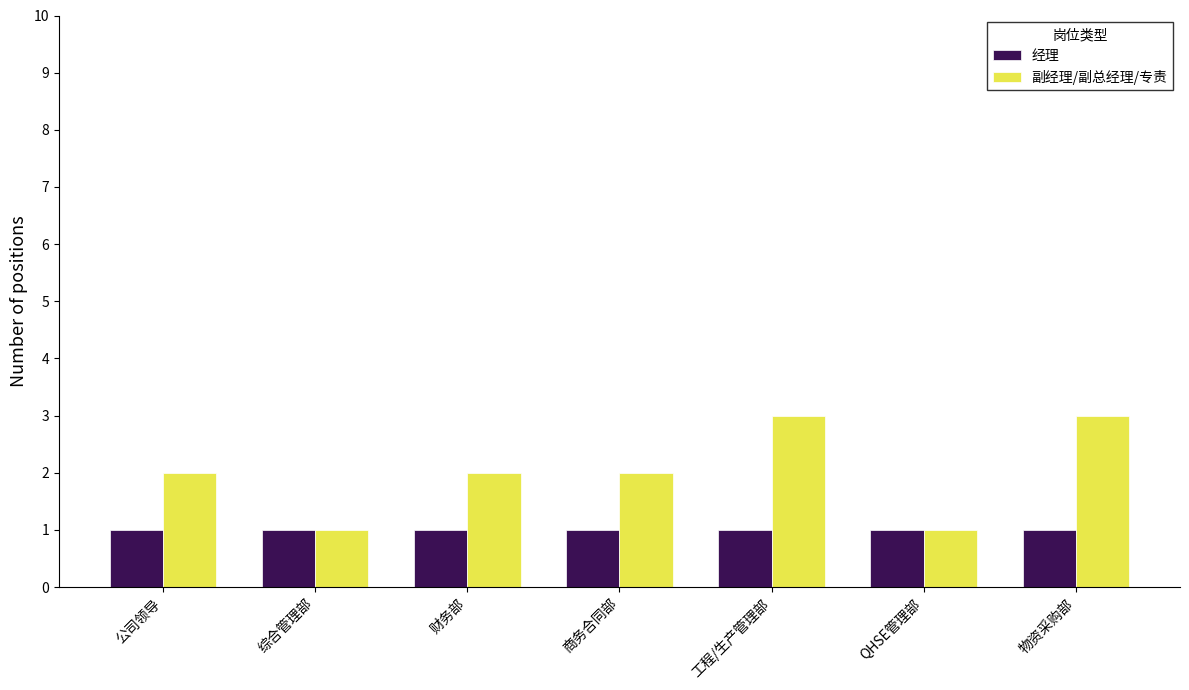

Reading left to right, extract all data points from this chart.

经理: 1	1	1	1	1	1	1
副经理/副总经理/专责: 2	1	2	2	3	1	3